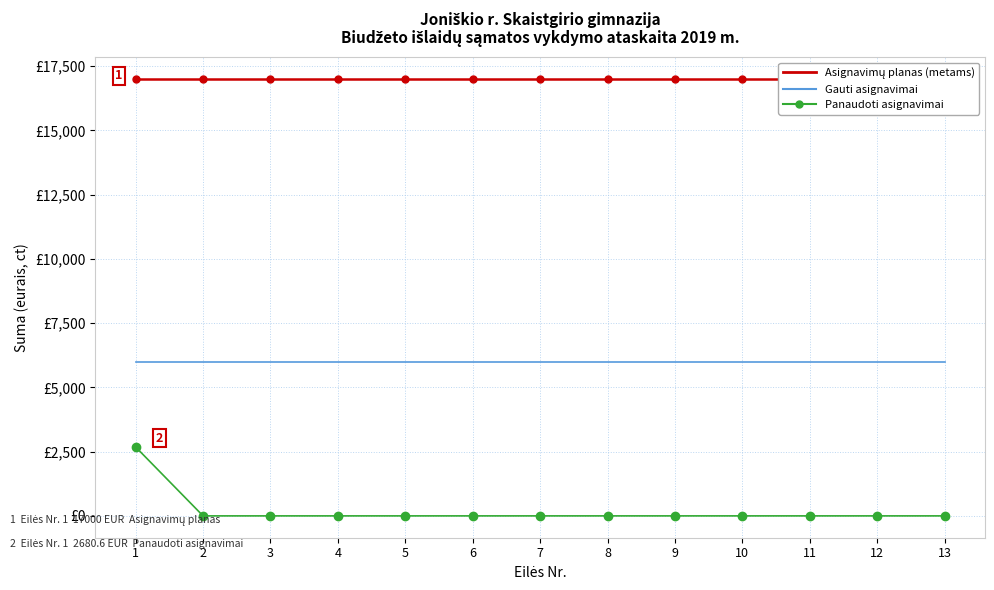

What is the greatest value displayed?

17000.0